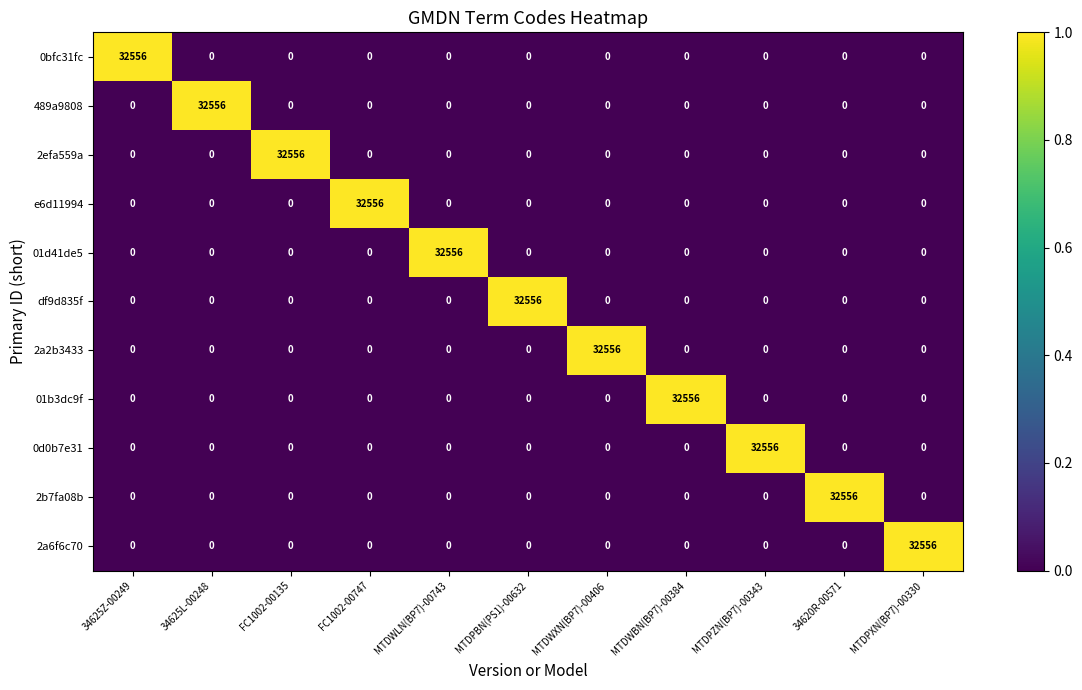

Which category has the highest value in the 2b7fa08b series?

34620R-00571